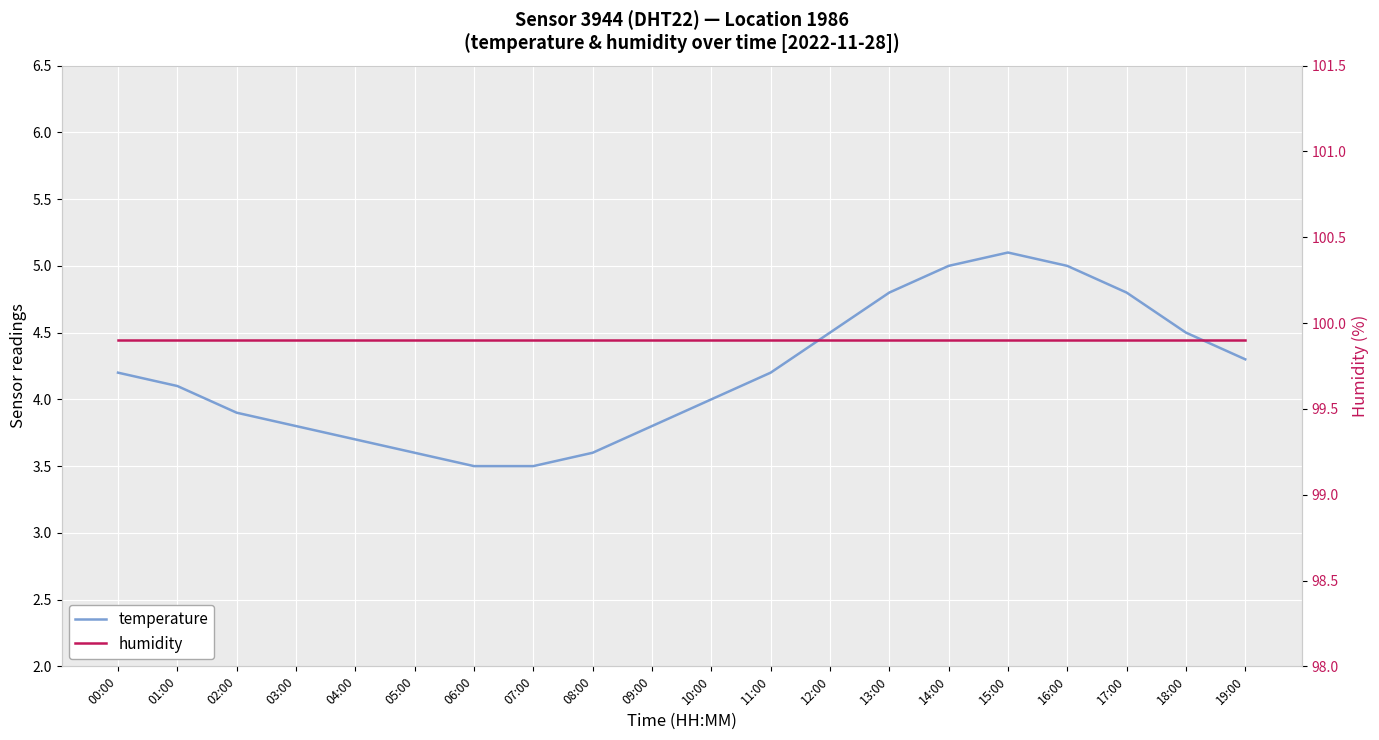

Which series changed the most between 11:00 and 15:00?

temperature